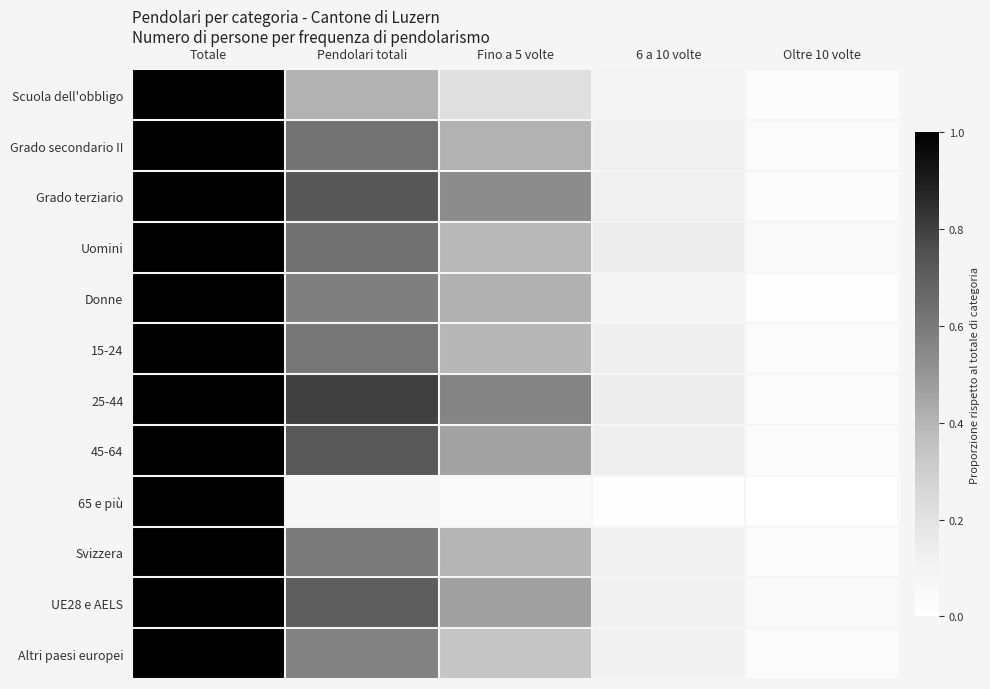

Which has a higher value, 6 a 10 volte or Oltre 10 volte?

6 a 10 volte